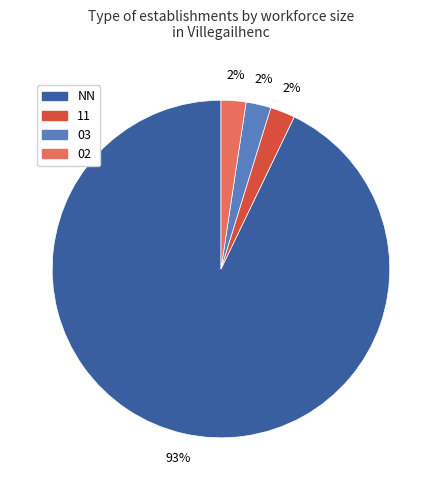

To the nearest percent, what is the average slice percentage?

25%